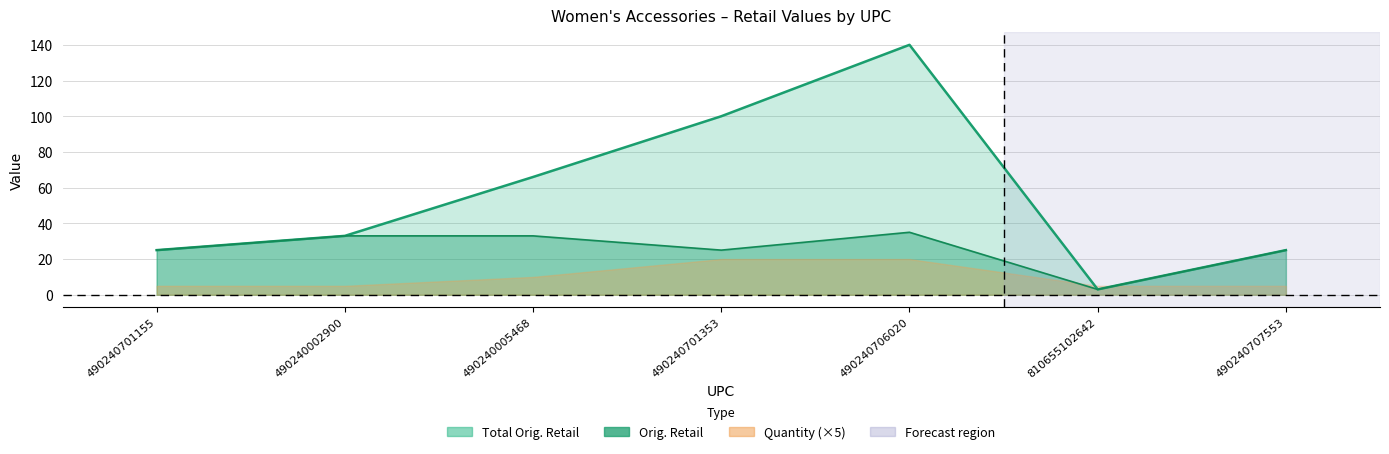

Between 490240706020 and 490240707553, which is larger?

490240706020